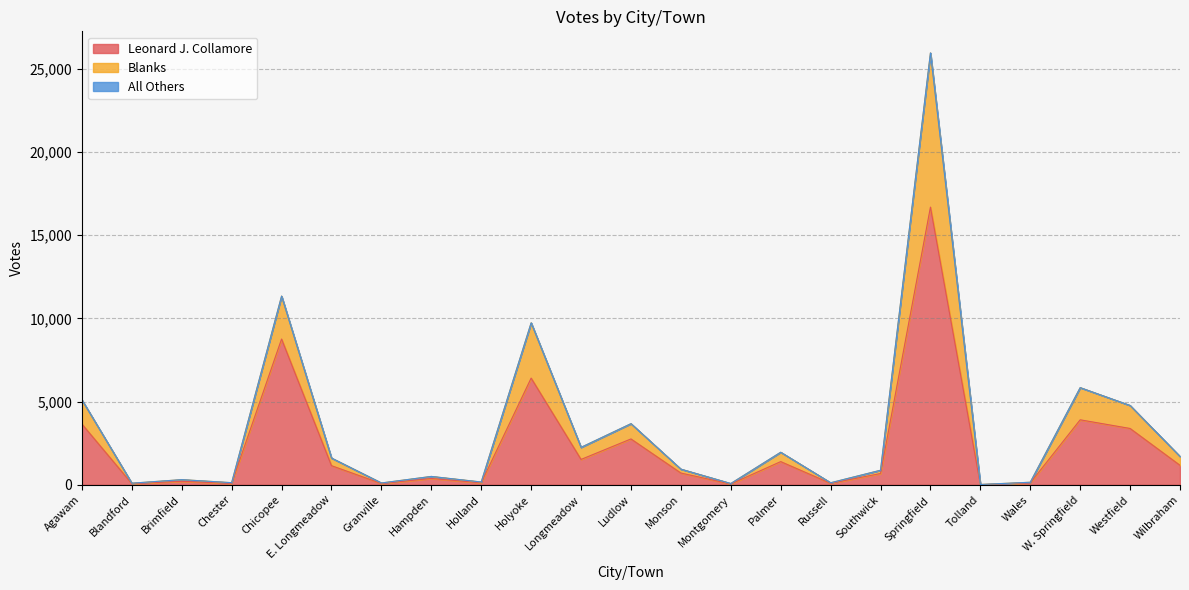

True or false: Blanks and Leonard J. Collamore cross at least once.

False